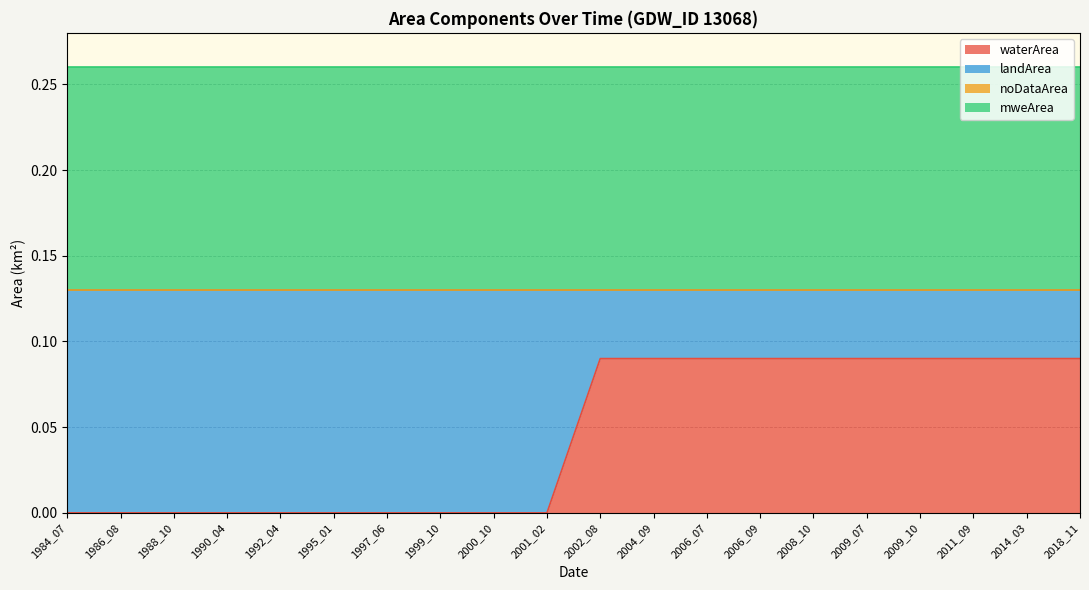

List the series in order of their overall mean, highest first.

mweArea, landArea, waterArea, noDataArea